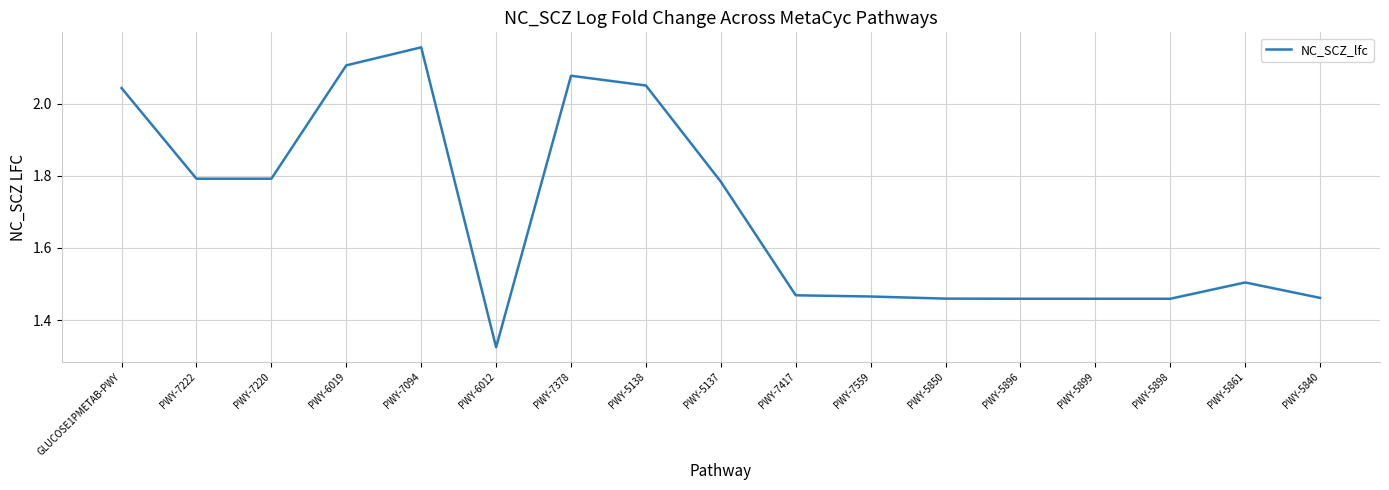

What position from the right is PWY-5898?

3